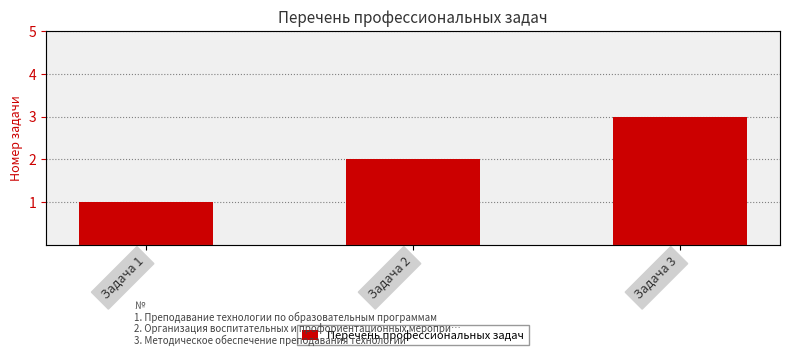

The value at Задача 3 is 1. True or false?

False